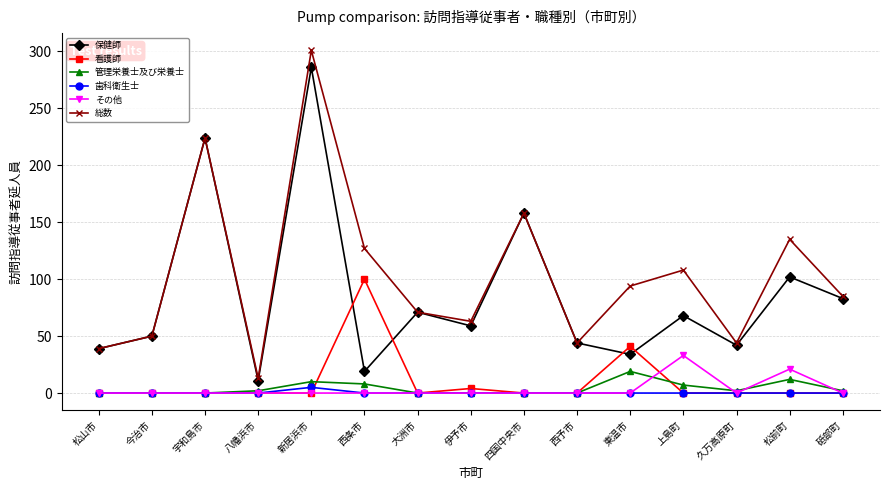

True or false: 看護師 and その他 cross at least once.

True